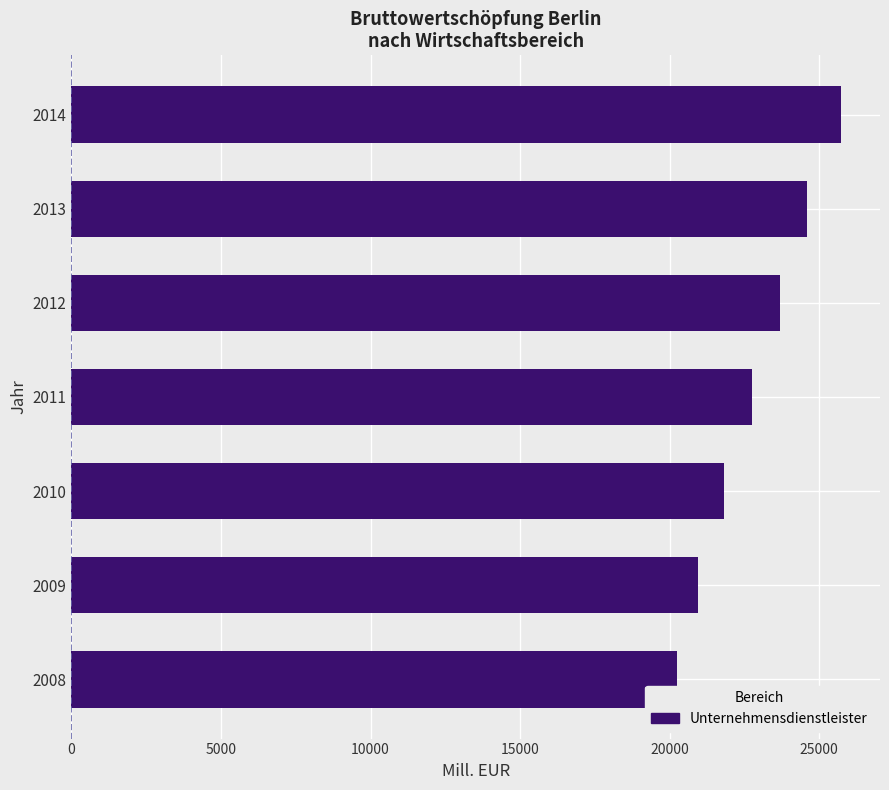

What is the smallest value displayed?

20241.2